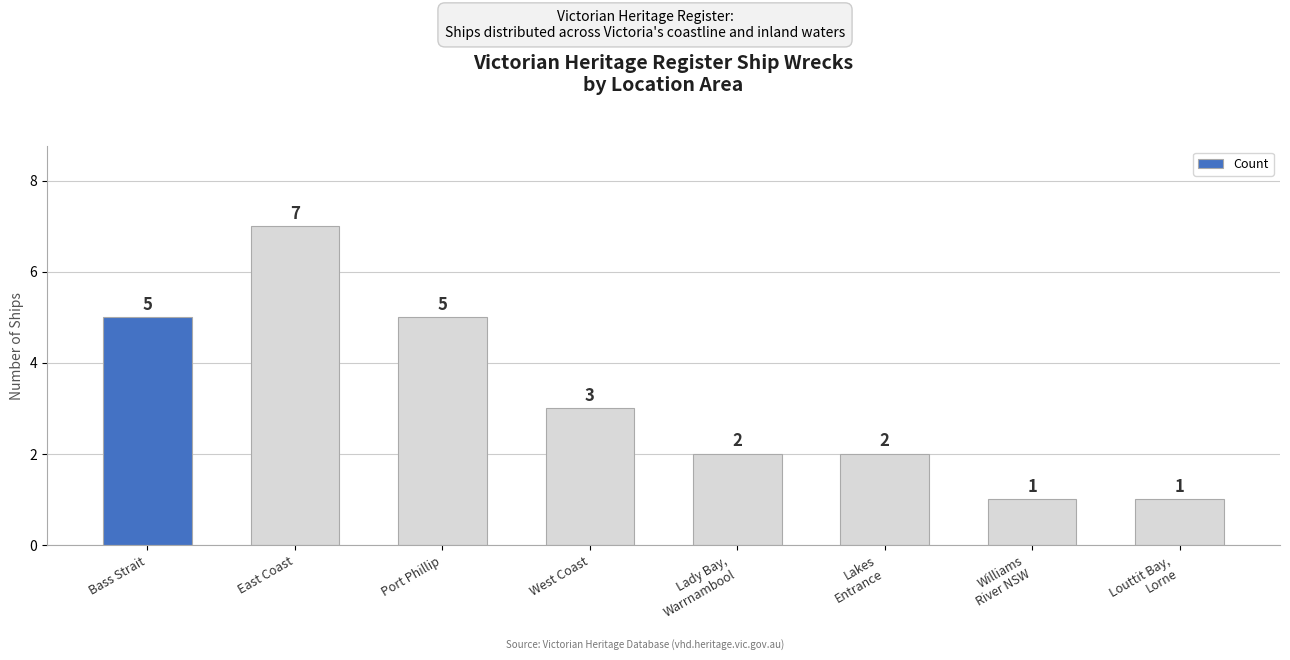

How many categories are shown in the chart?

8